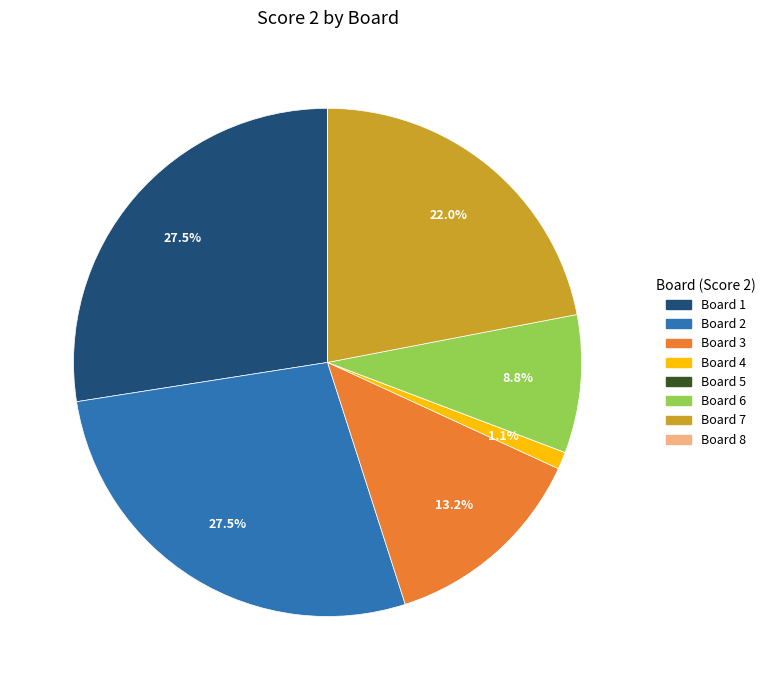

Is there a majority slice in this chart?

No